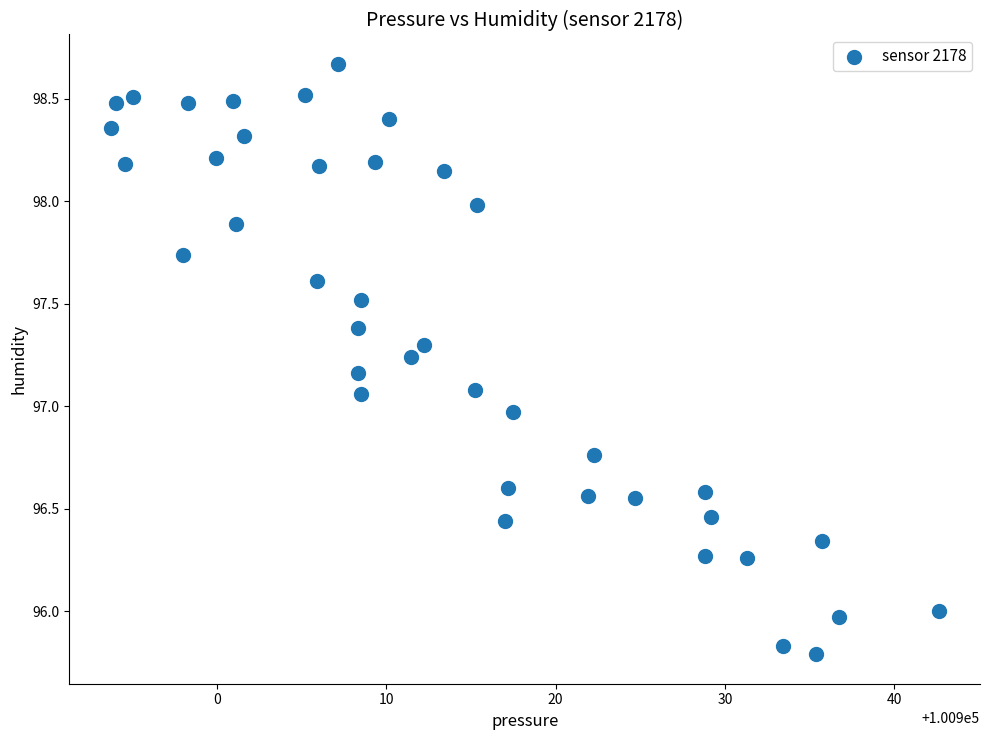

What is the range of X values (max minus min)?

48.9